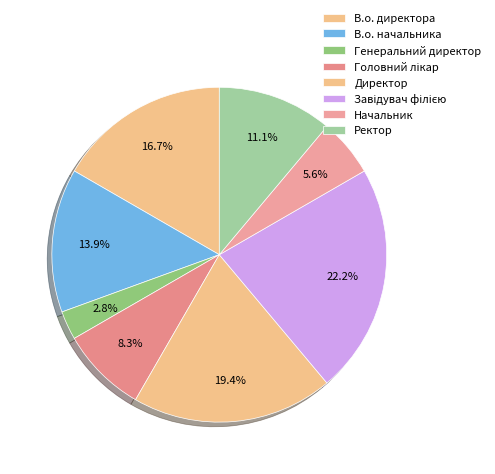

Is it true that В.о. директора is 17% of the pie?

True